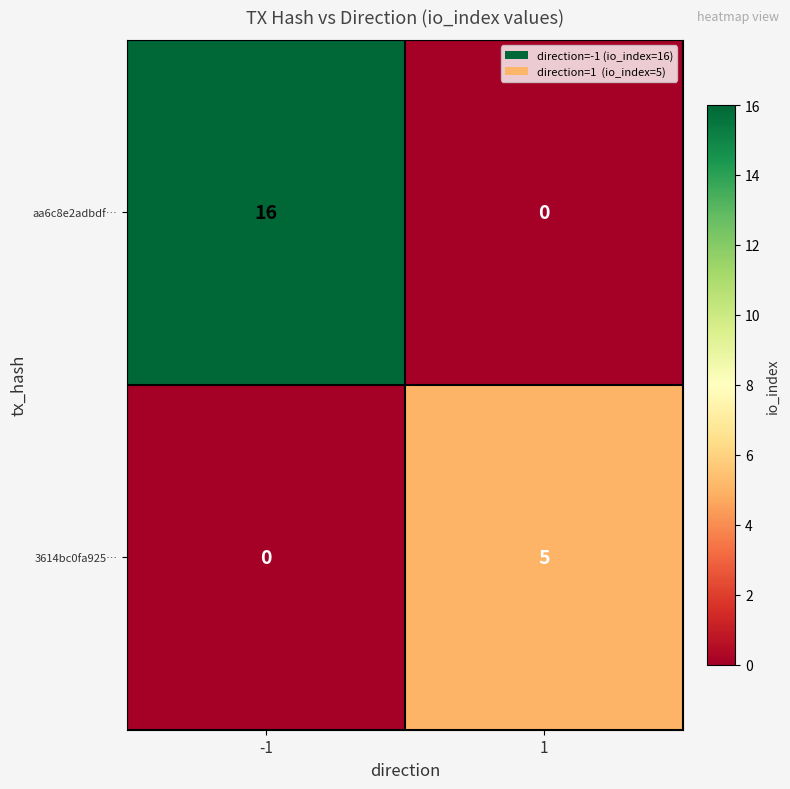

Reading left to right, extract all data points from this chart.

aa6c8e2adbdf…: -1=16	1=0
3614bc0fa925…: -1=0	1=5